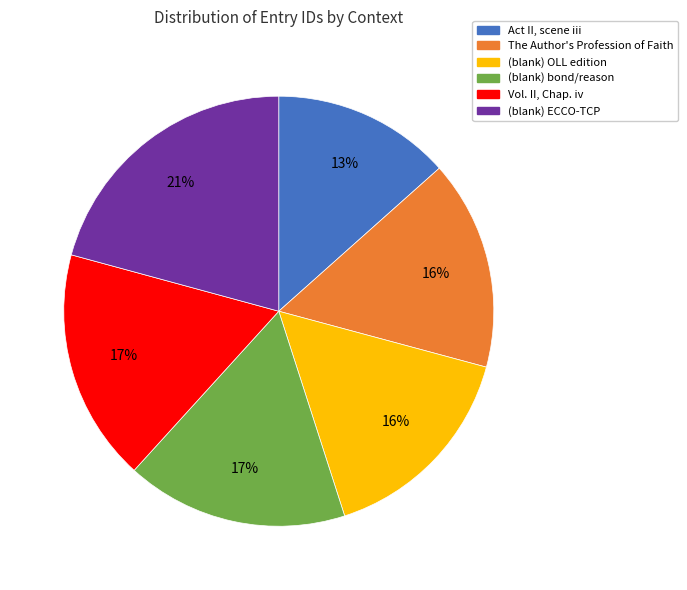

To the nearest percent, what is the combined percentage of Vol. II, Chap. iv and (blank) bond/reason?

34%